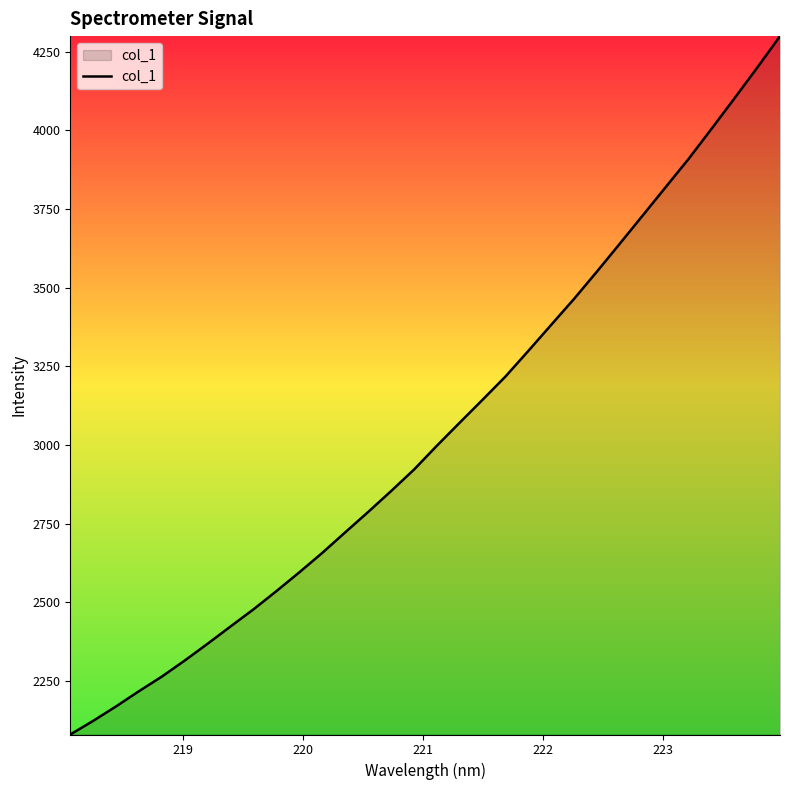

What is the minimum value shown in the chart?

2079.6